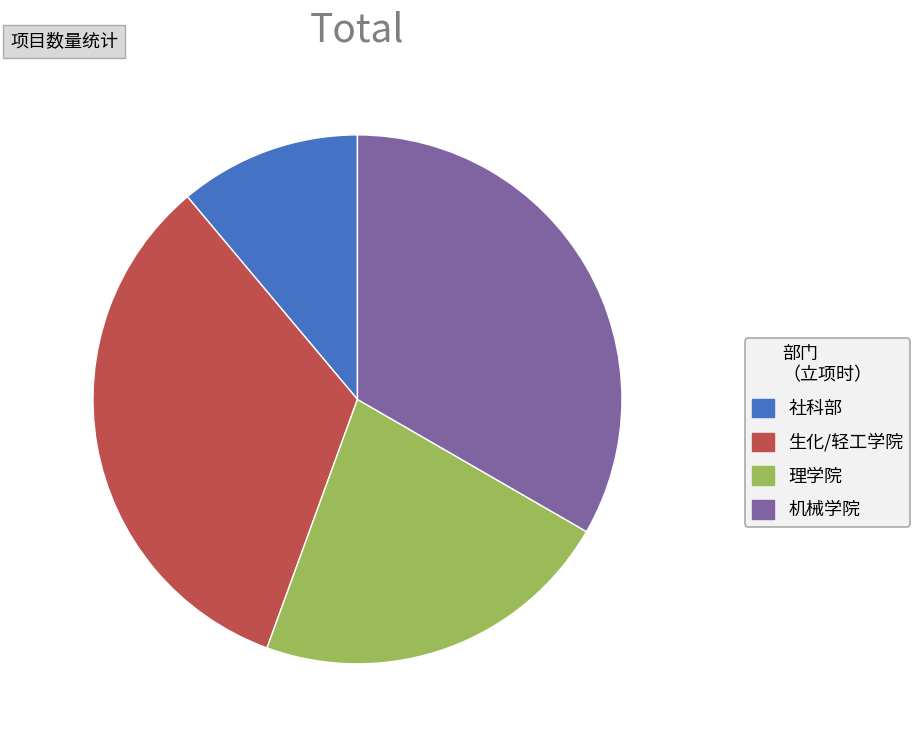

True or false: 社科部 accounts for 11% of the total.

True